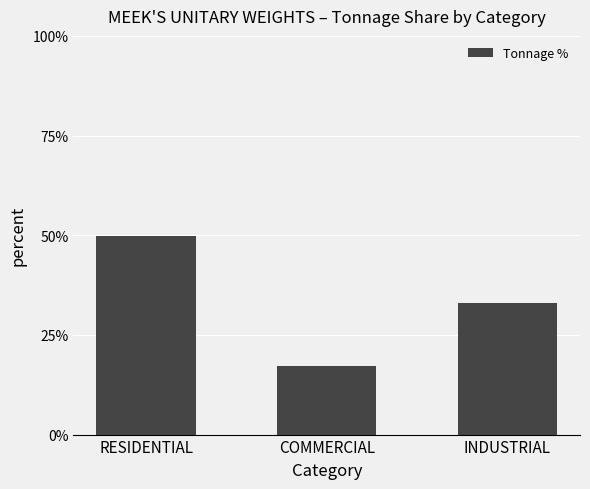

List the labels in order of value, smallest first.

COMMERCIAL, INDUSTRIAL, RESIDENTIAL